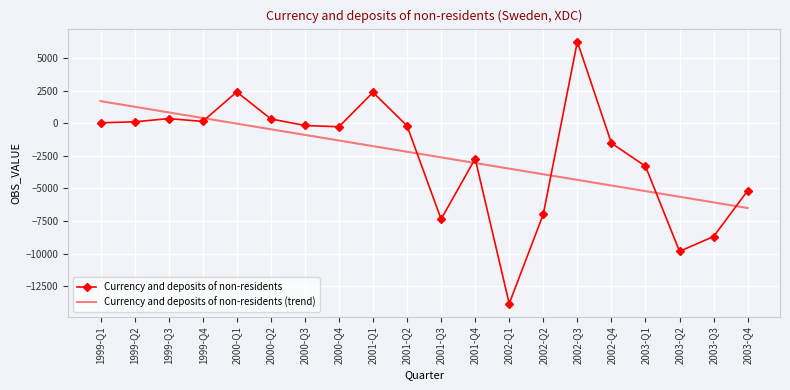

Rank the series by their maximum value, from highest to lowest.

Currency and deposits of non-residents, Currency and deposits of non-residents (trend)